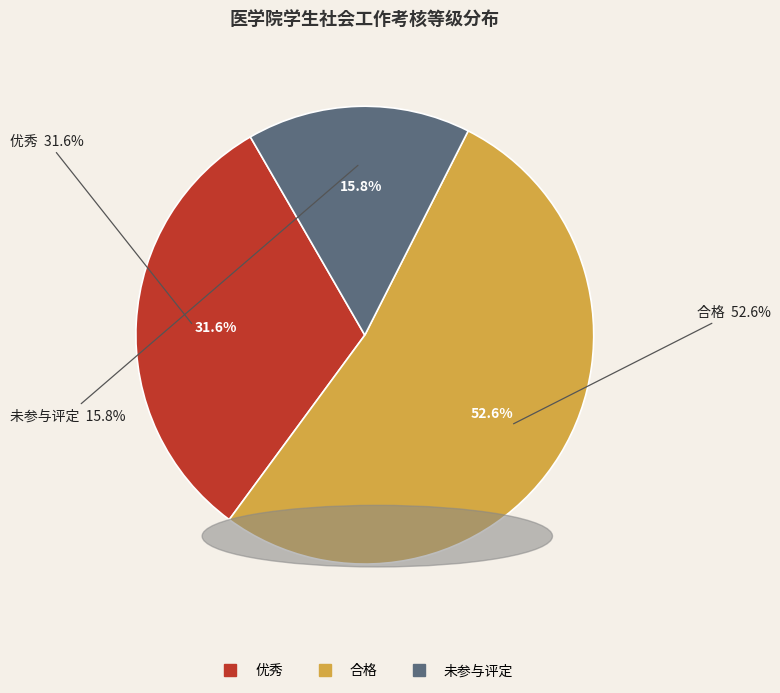

What percentage do 合格 and 未参与评定 together represent?

68.4%